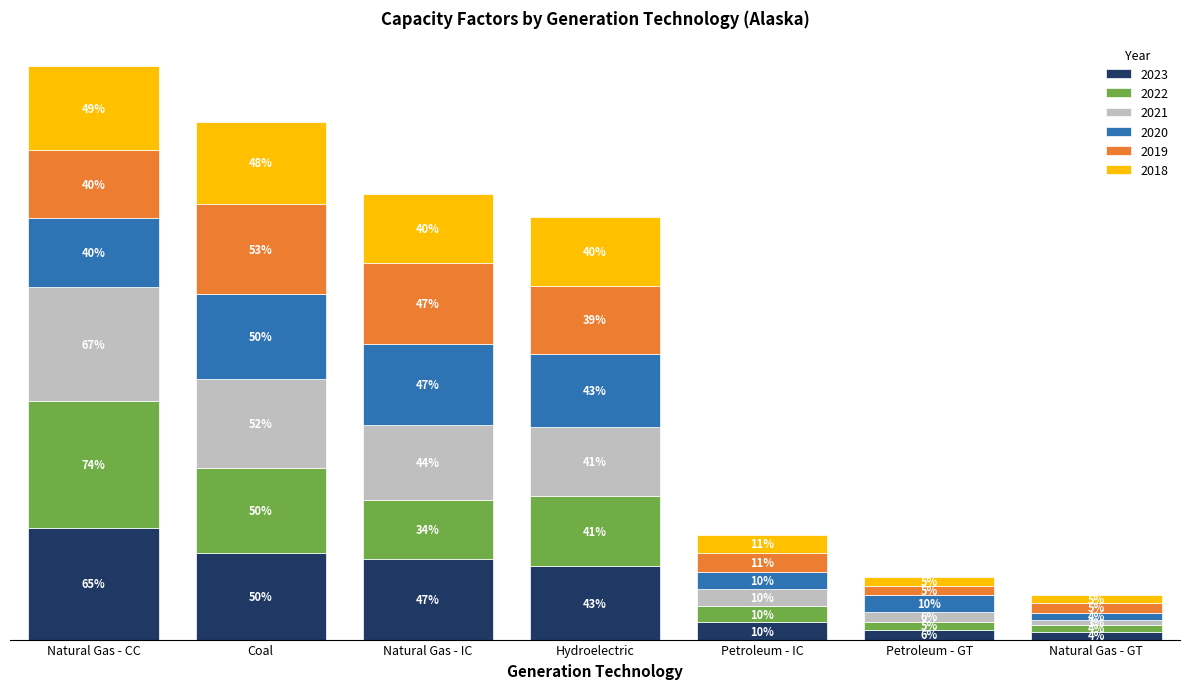

At which category is the sum across all series the highest?

Natural Gas - CC